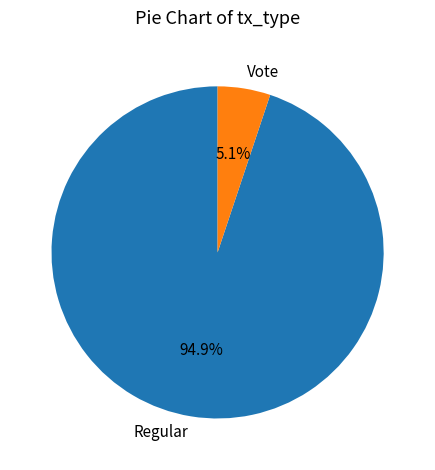

True or false: Vote accounts for 5% of the total.

True